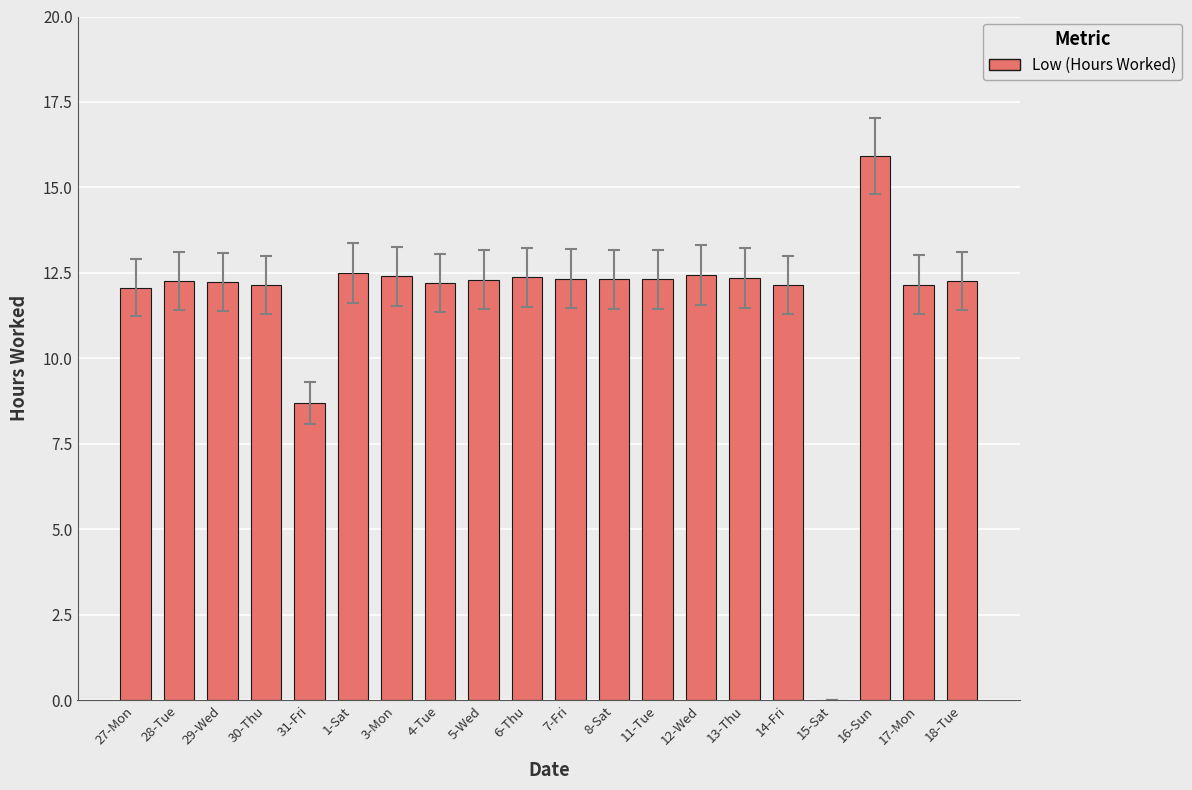

At which label is the value closest to 7?

31-Fri